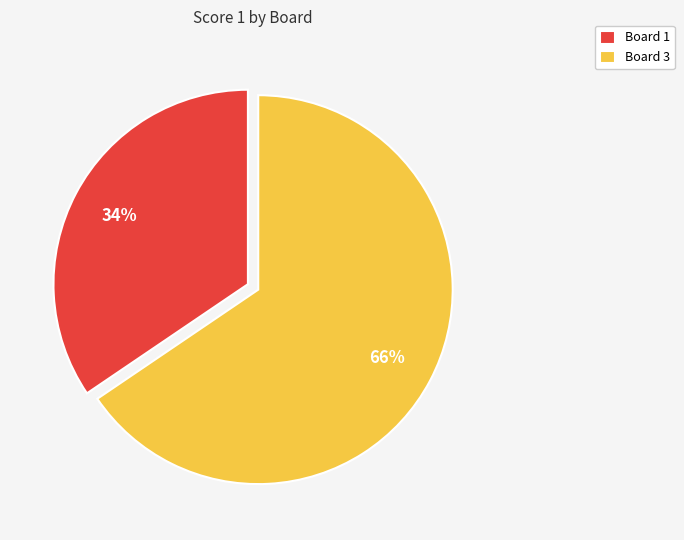

To the nearest percent, what is the combined percentage of Board 1 and Board 3?

100%